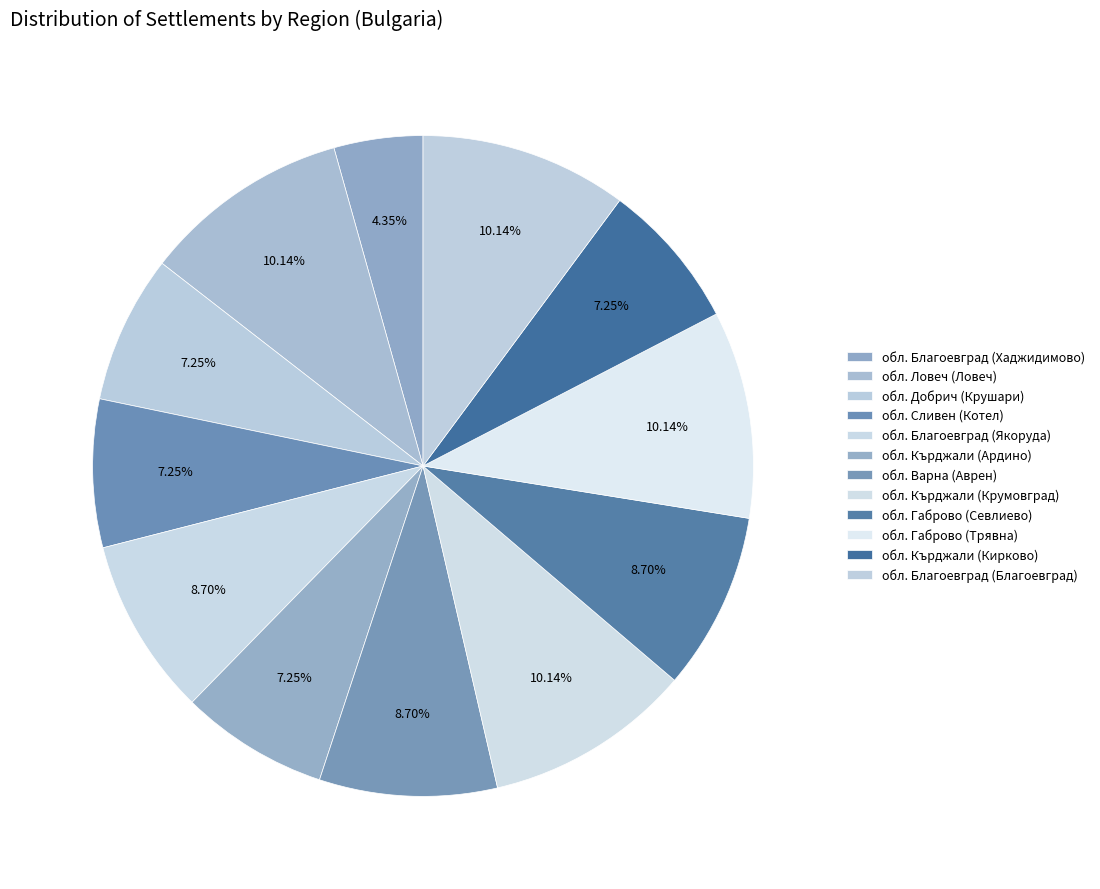

To the nearest percent, what is the average slice percentage?

8%